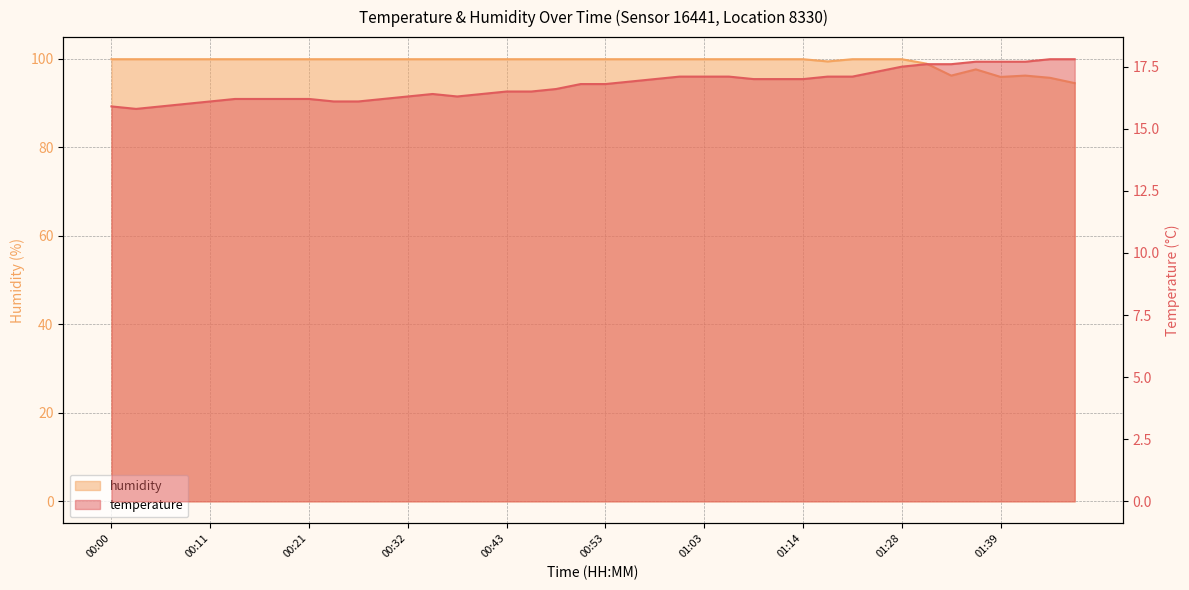

What is the approximate value of temperature at 00:58?

17.0